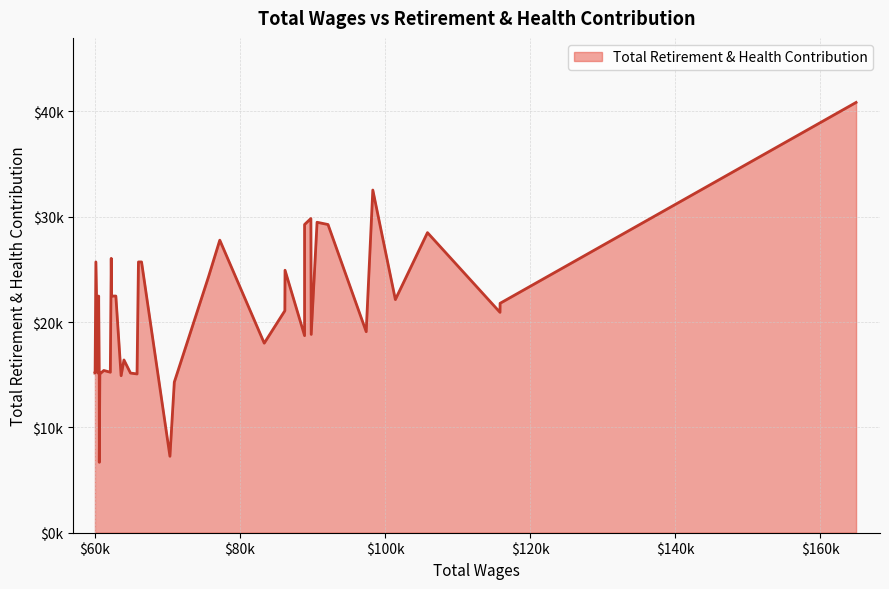

The value at 36 is 9673. True or false?

False